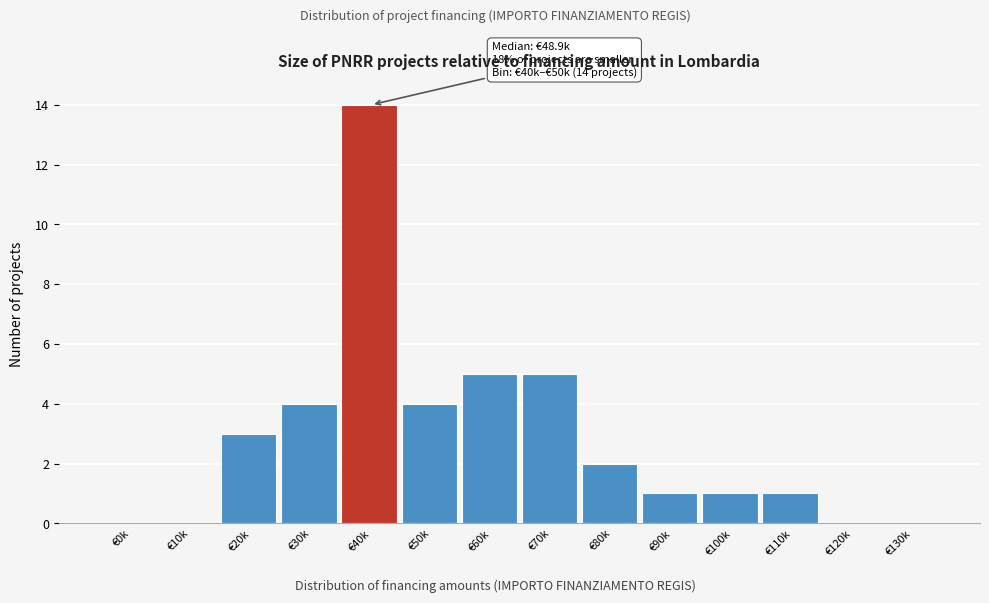

Reading right to left, list all the values displayed in this chart.

€130k=0	€120k=0	€110k=1	€100k=1	€90k=1	€80k=2	€70k=5	€60k=5	€50k=4	€40k=14	€30k=4	€20k=3	€10k=0	€0k=0